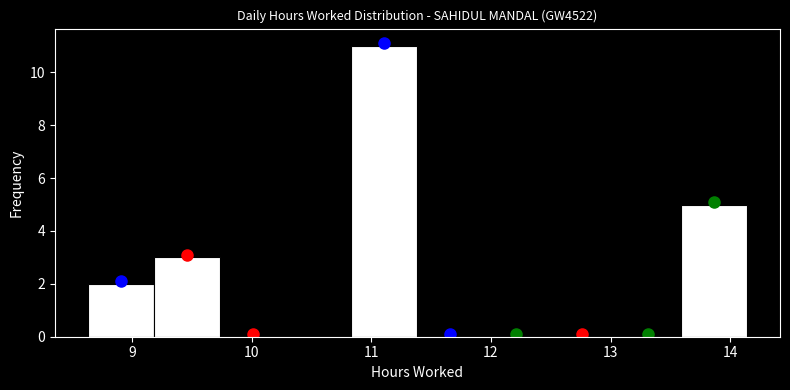

Reading left to right, list every bar in this chart as the range it spans on the x-axis followed by its height. Neither the bar edges nor the heights are printed on the chart, so give them approximately, as read against the axes.

8.6 to 9.2: 2
9.2 to 9.7: 3
9.7 to 10.3: 0
10.3 to 10.8: 0
10.8 to 11.4: 11
11.4 to 11.9: 0
11.9 to 12.5: 0
12.5 to 13.0: 0
13.0 to 13.6: 0
13.6 to 14.1: 5